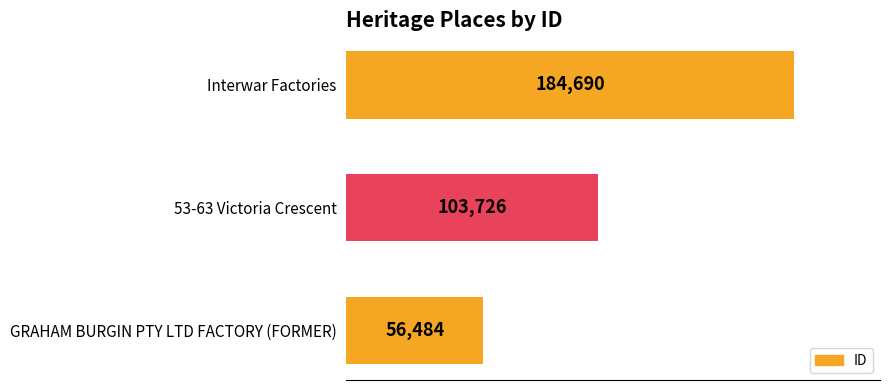

Does the chart contain any negative values?

No